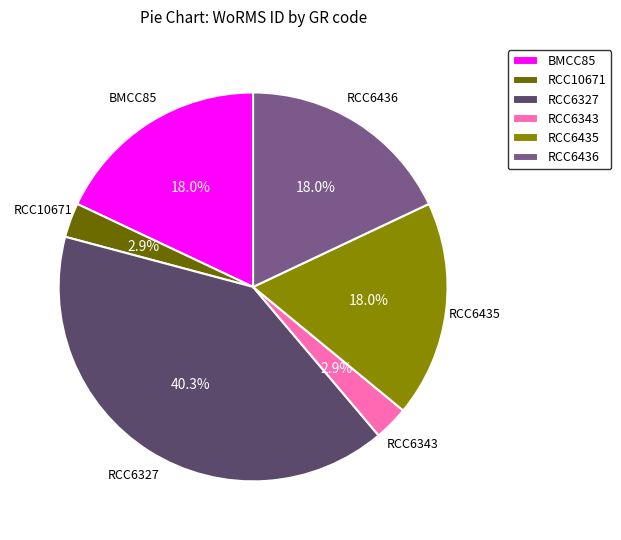

Is there any slice that represents more than half of the pie?

No